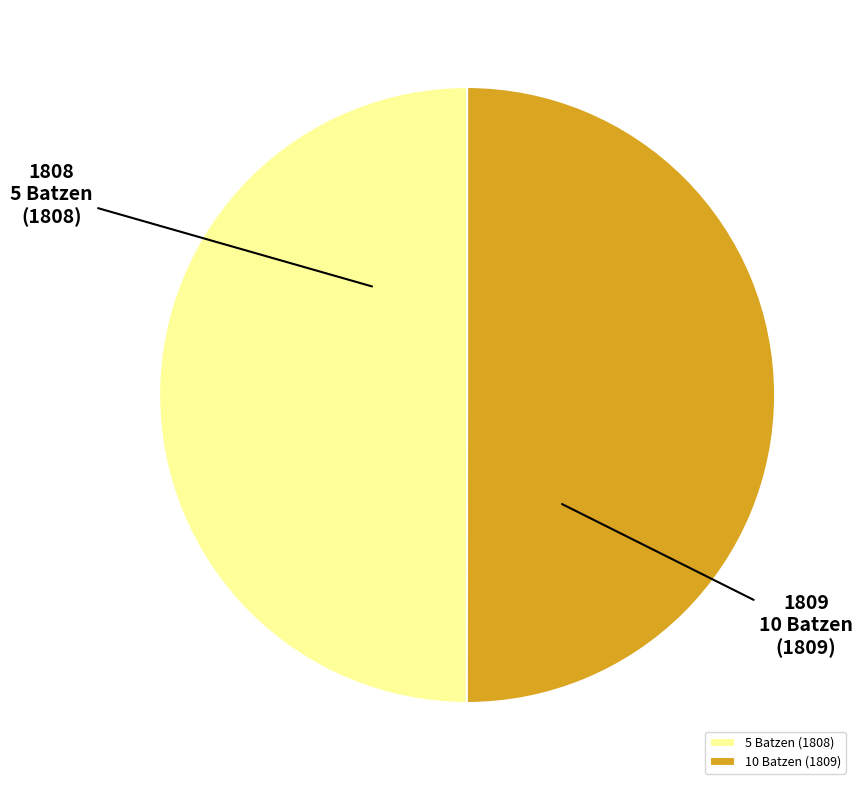

Do 5 Batzen (1808) and 10 Batzen (1809) together represent more than half of the pie?

Yes